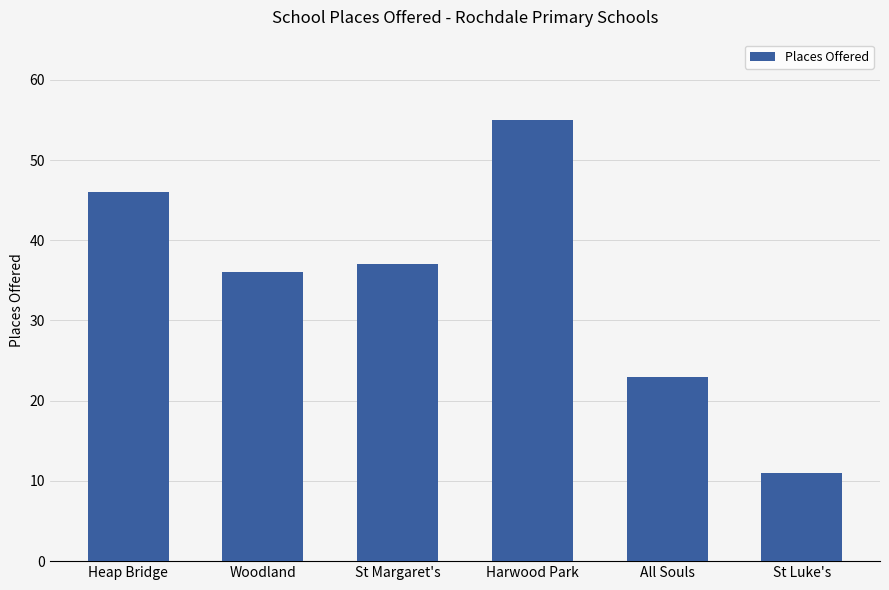

Reading left to right, extract all data points from this chart.

Heap Bridge=46	Woodland=36	St Margaret's=37	Harwood Park=55	All Souls=23	St Luke's=11